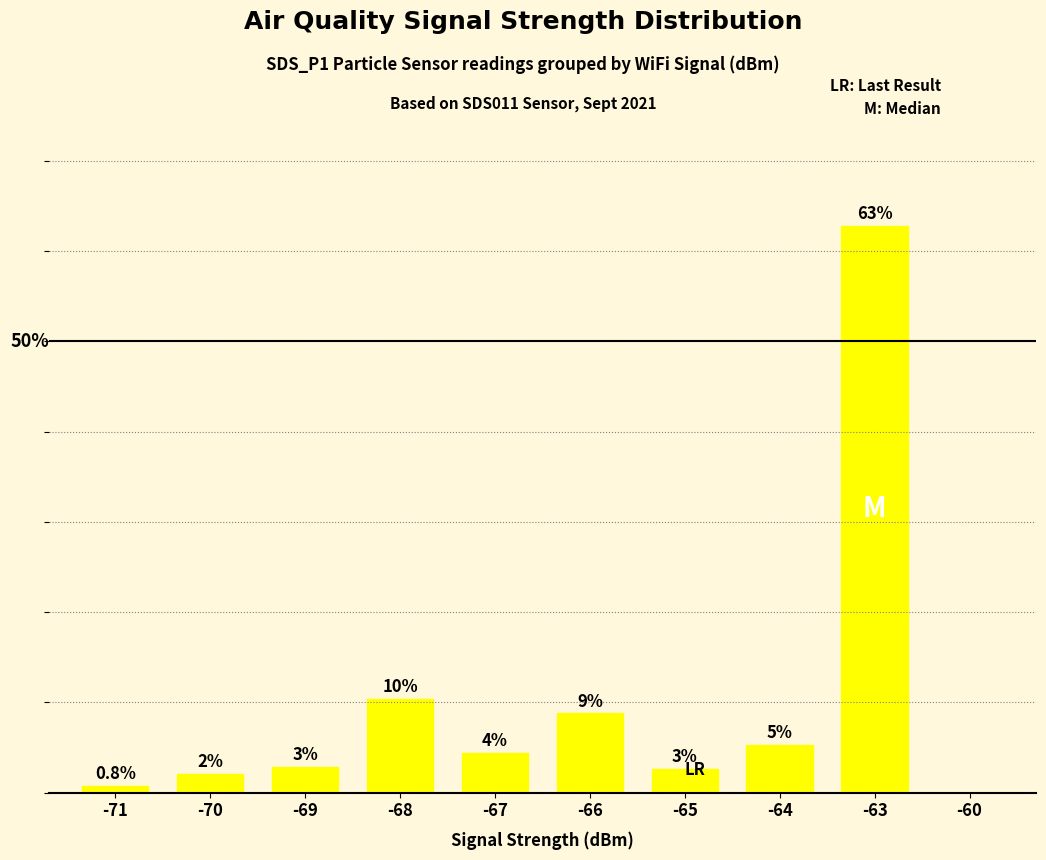

Does the chart contain any negative values?

No